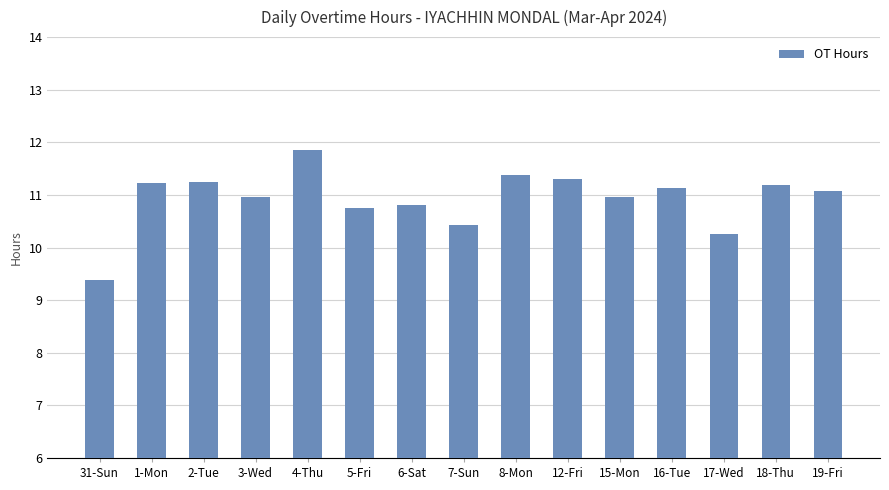

What is the average value?

10.9